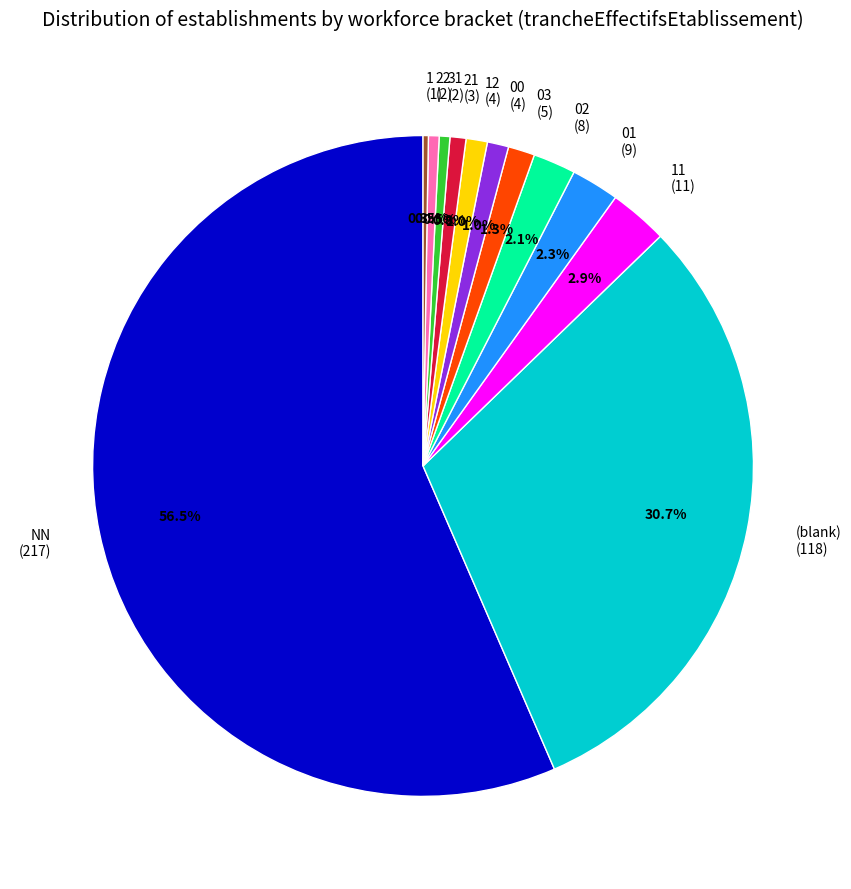

To the nearest percent, what is the average slice percentage?

8%